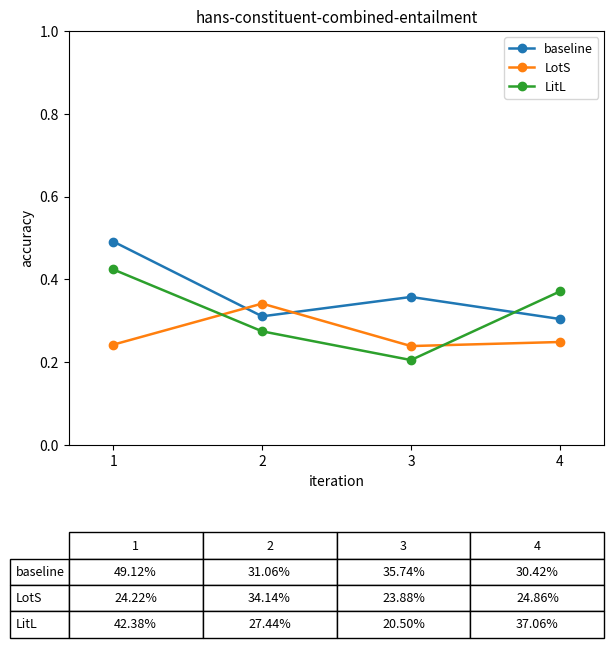

In LotS, how many points are higher than both neighbors (excluding endpoints)?

1